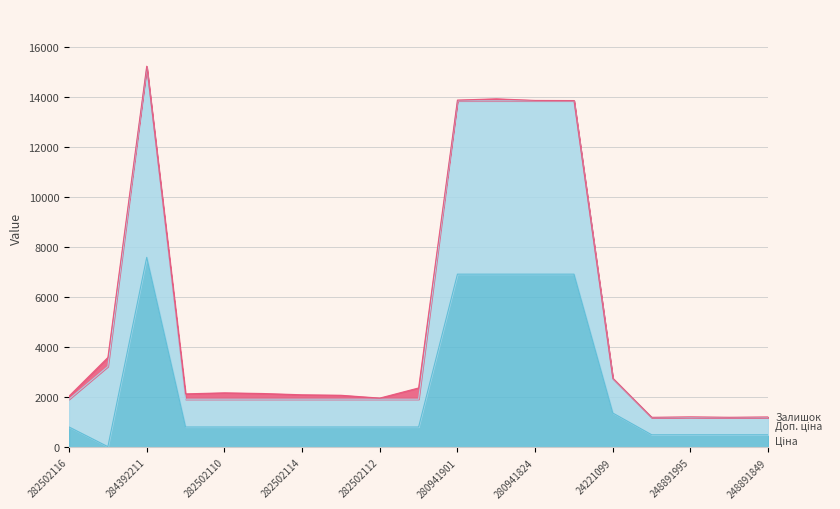

Which series has the widest spread of values?

Доп. ціна